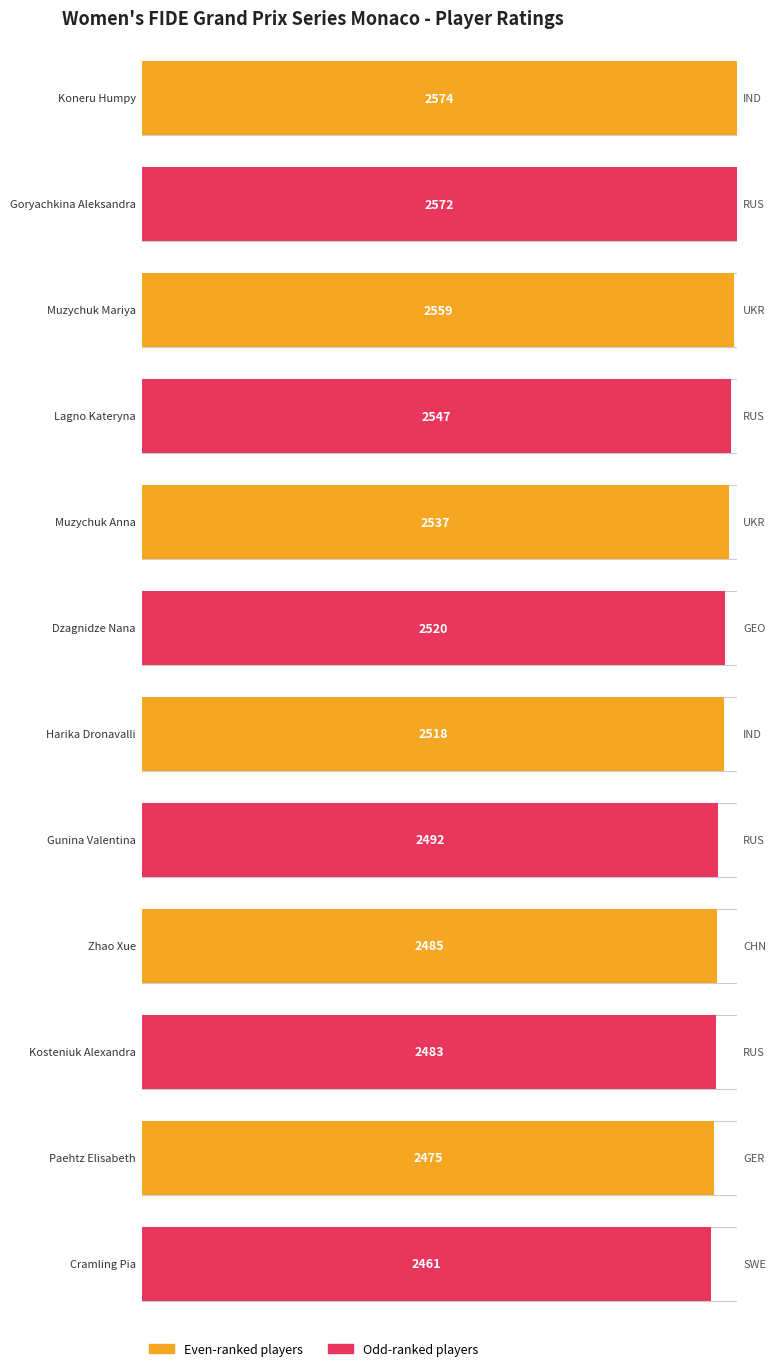

Which has a higher value, Koneru Humpy or Dzagnidze Nana?

Koneru Humpy